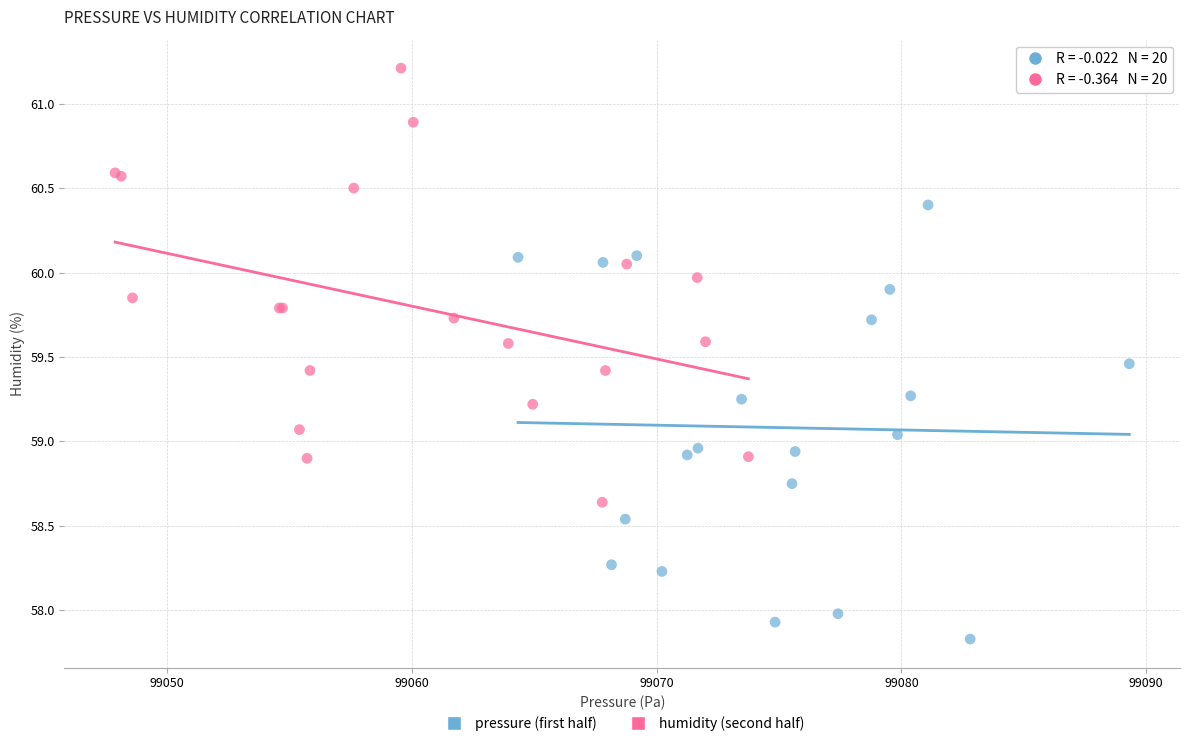

Which series contains the lowest Y value?

pressure (first half)